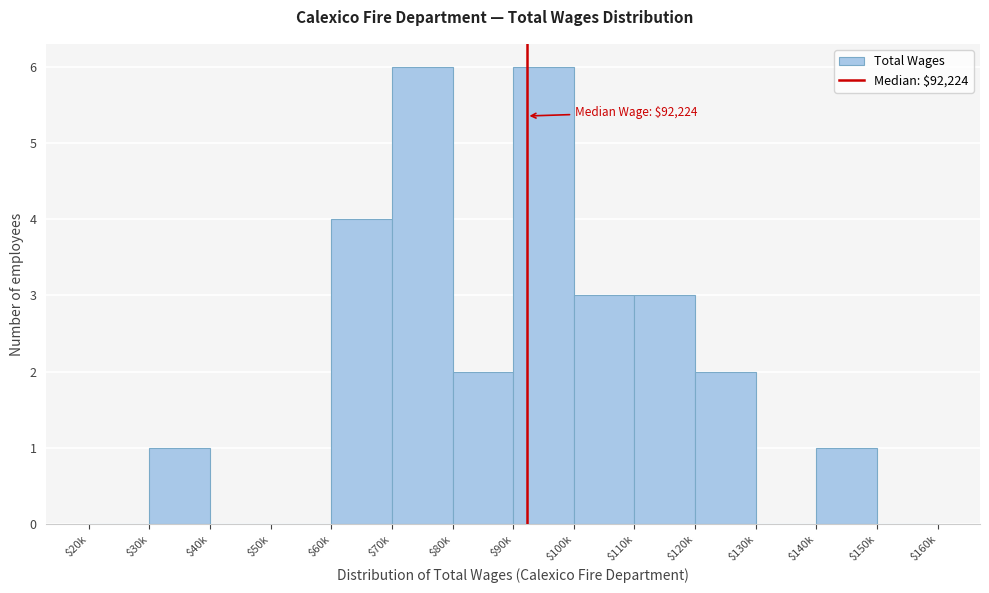

What is the sum of all values?

28